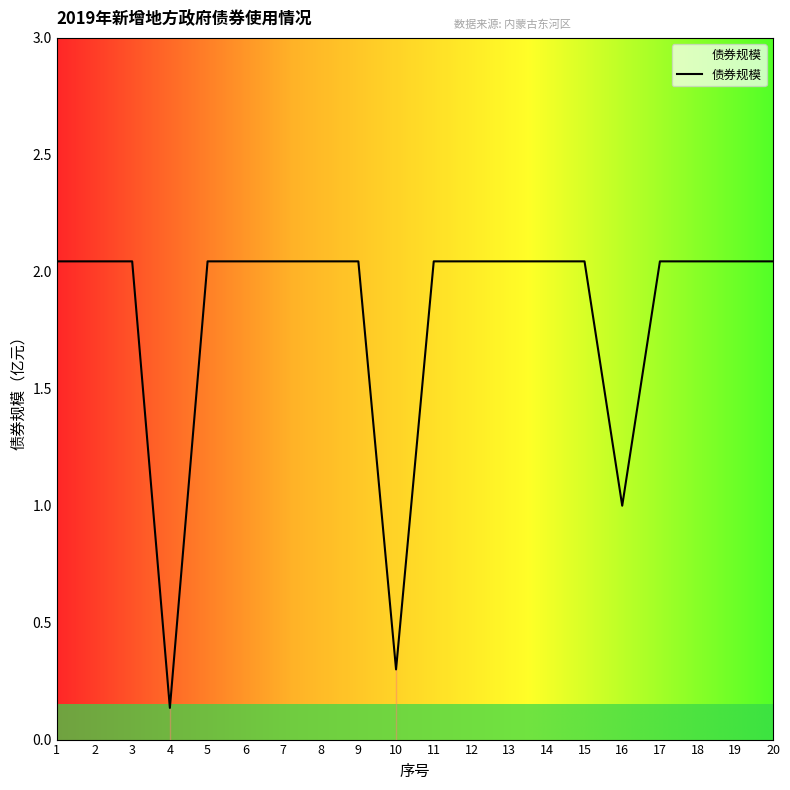

Which category has the lowest value across all series?

4